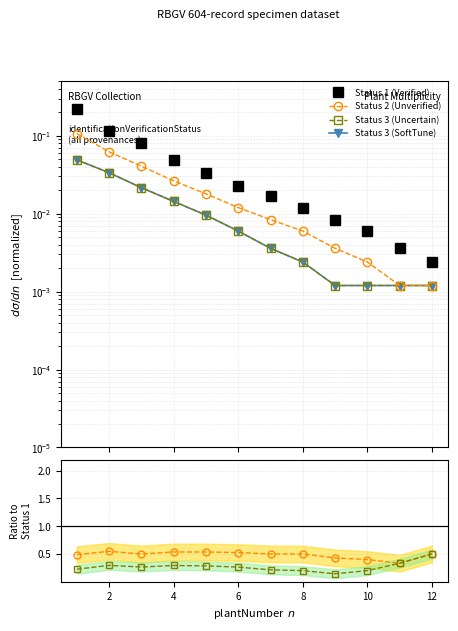

Does the chart have visible grid lines?

Yes